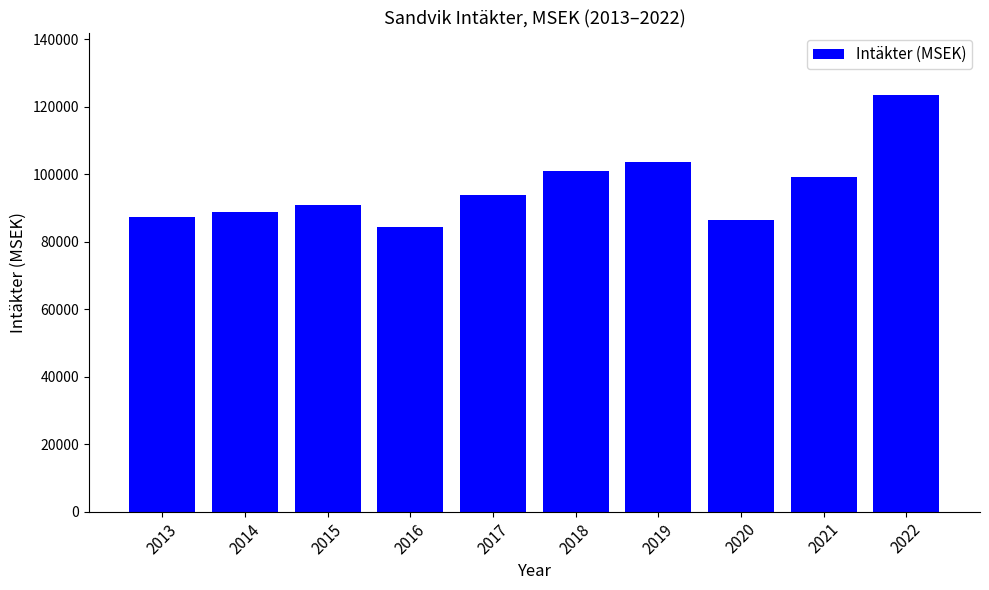

Are the bars grouped side by side (vs. stacked)?

No